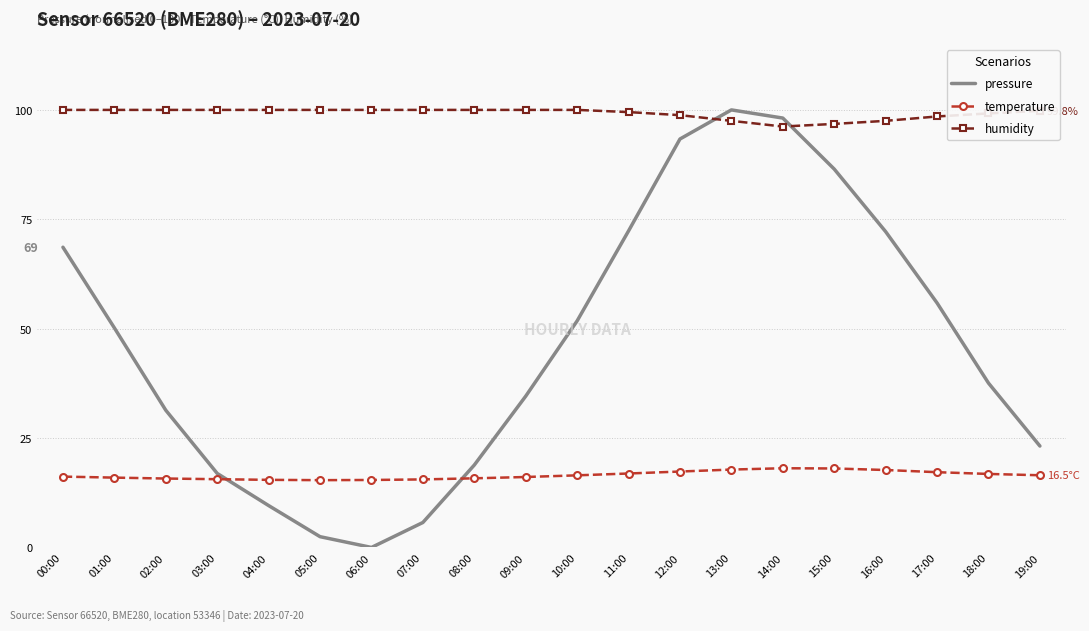

Rank the series by their average value, from highest to lowest.

humidity, pressure, temperature